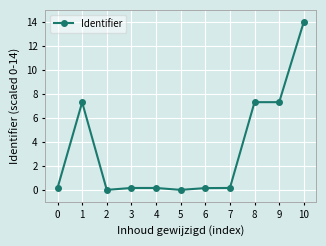

How many lines are shown in the chart?

1